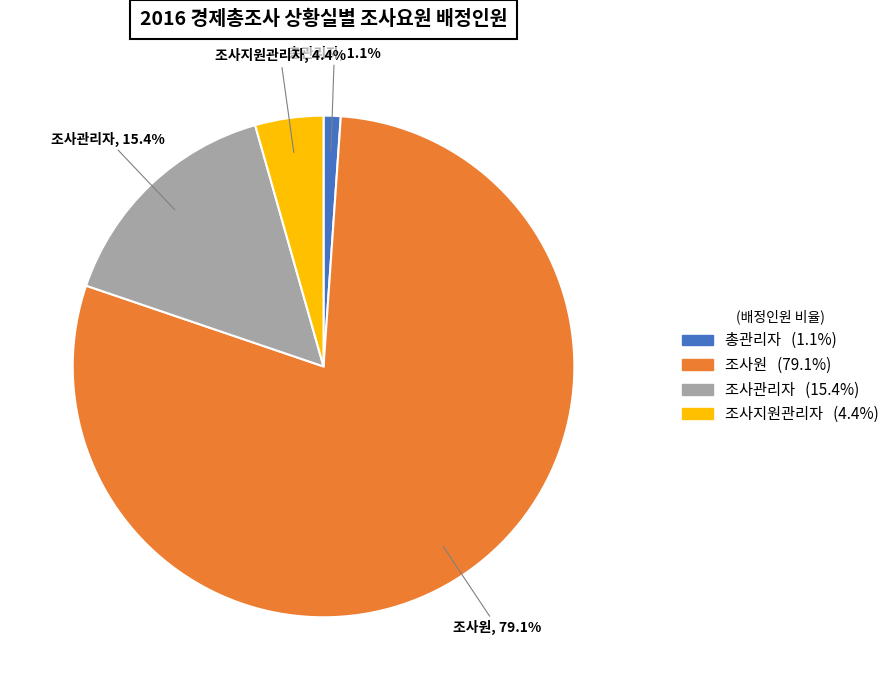

Approximately how many times larger is the value at 조사원 compared to 조사지원관리자?

18.0